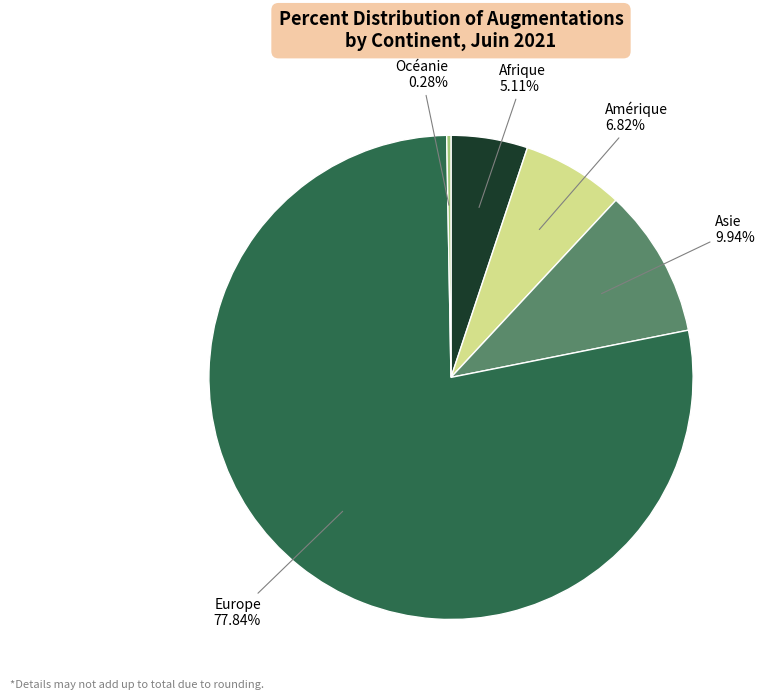

Does Europe represent more than half of the total?

Yes